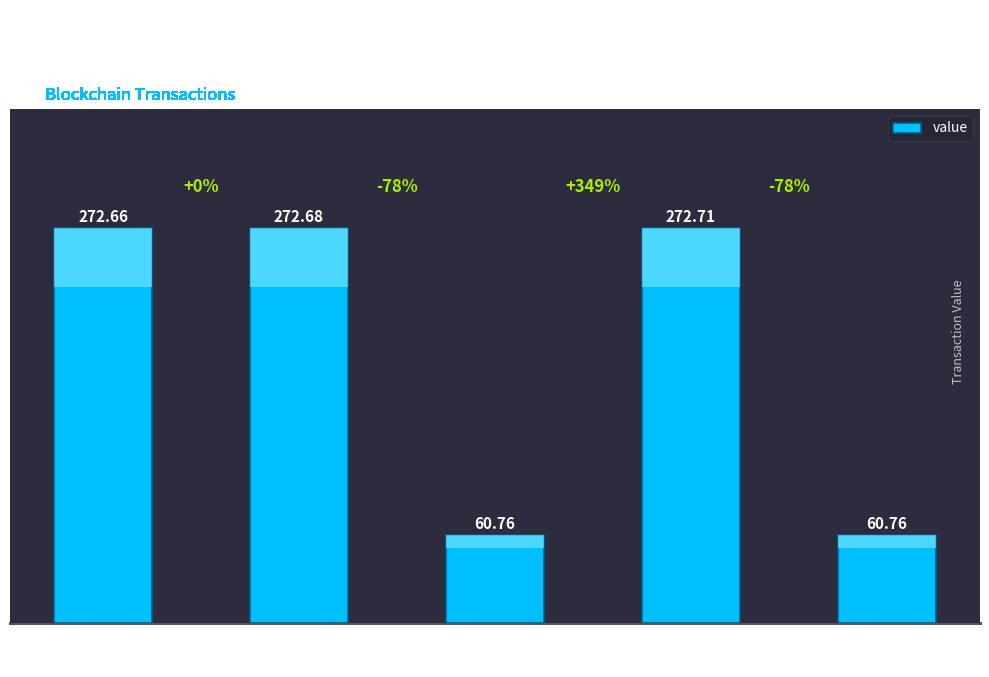

What is the value of the 4th bar from the left?

272.7